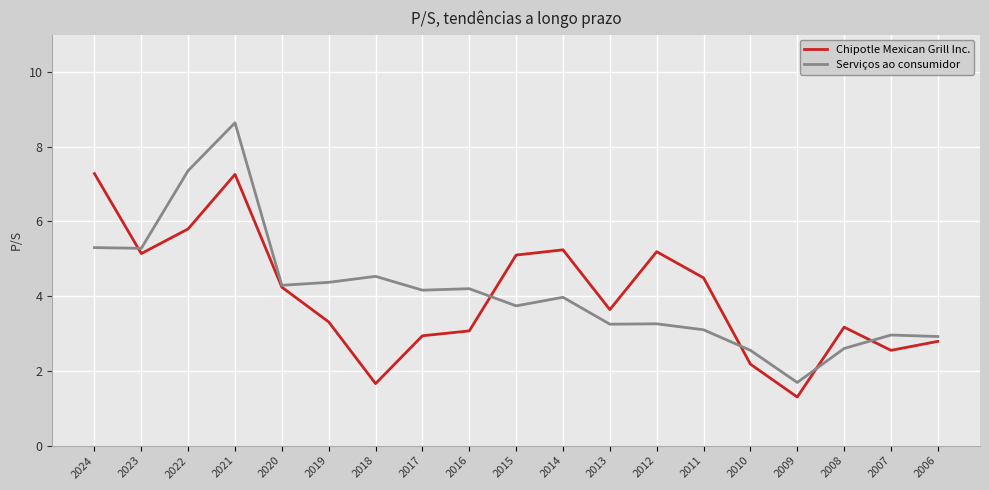

What are all the series names shown in the legend?

Chipotle Mexican Grill Inc., Serviços ao consumidor